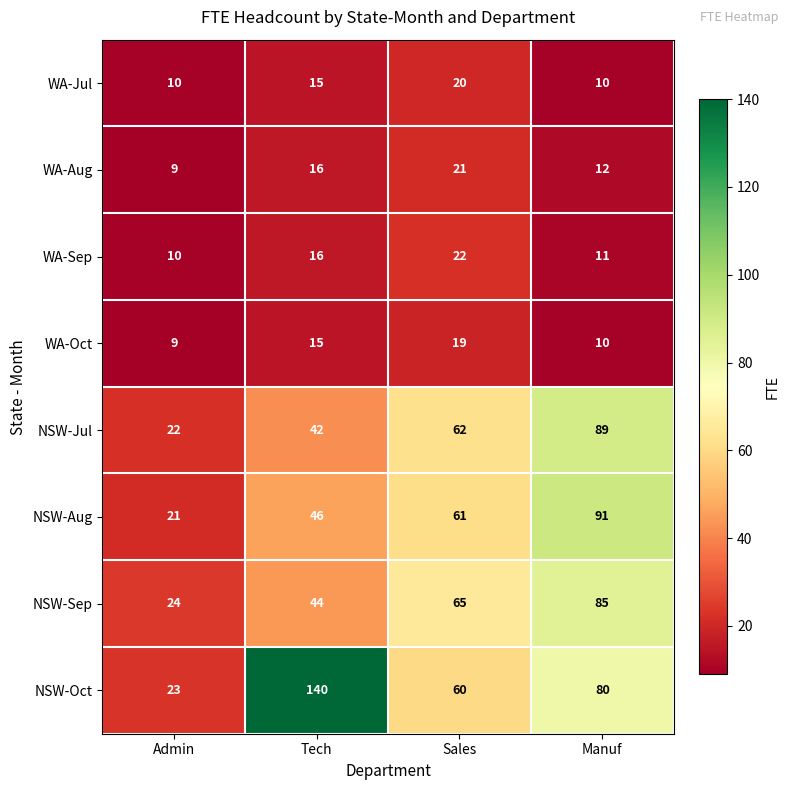

Between Admin and Sales, which series saw the biggest shift?

NSW-Sep